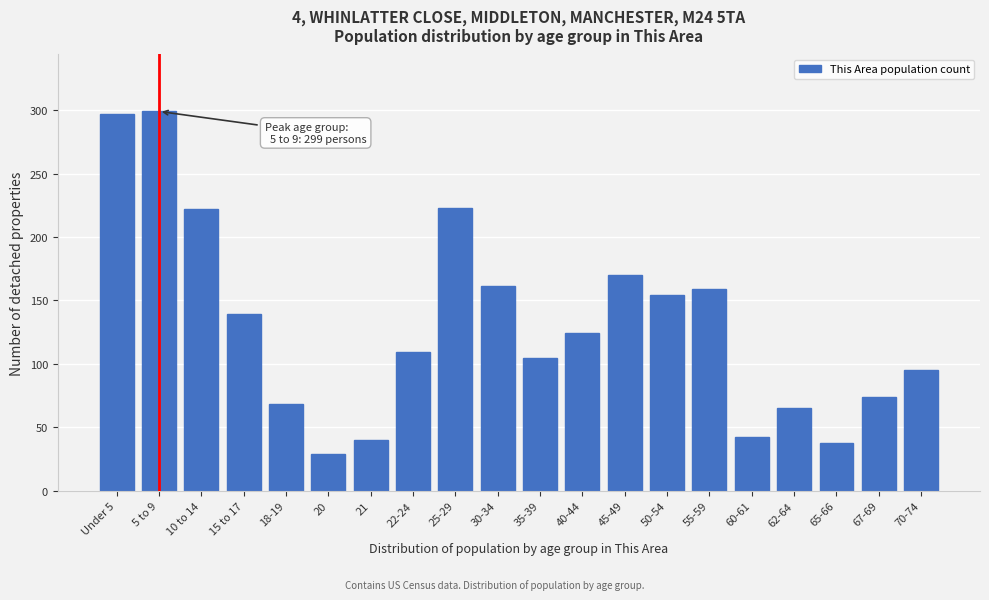

What is the difference between the second highest and second lowest values?

259